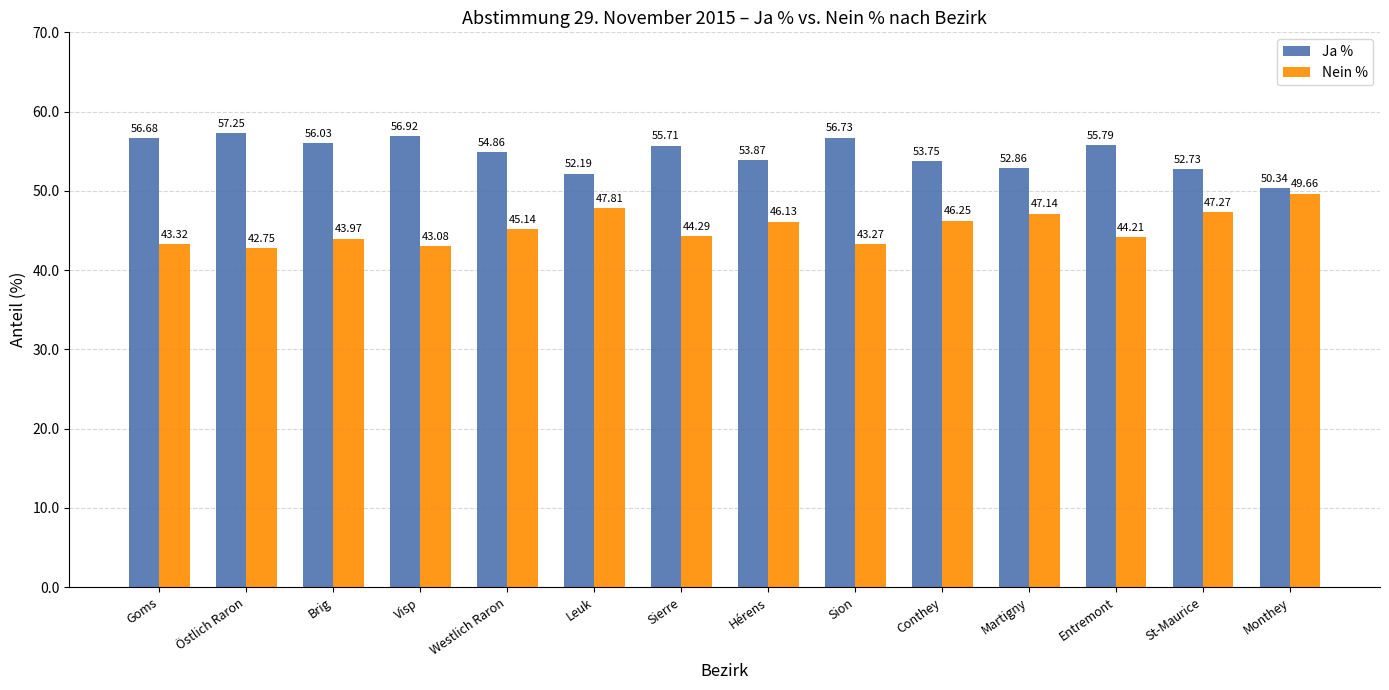

Where is Ja % nearest to the value 53?

Martigny